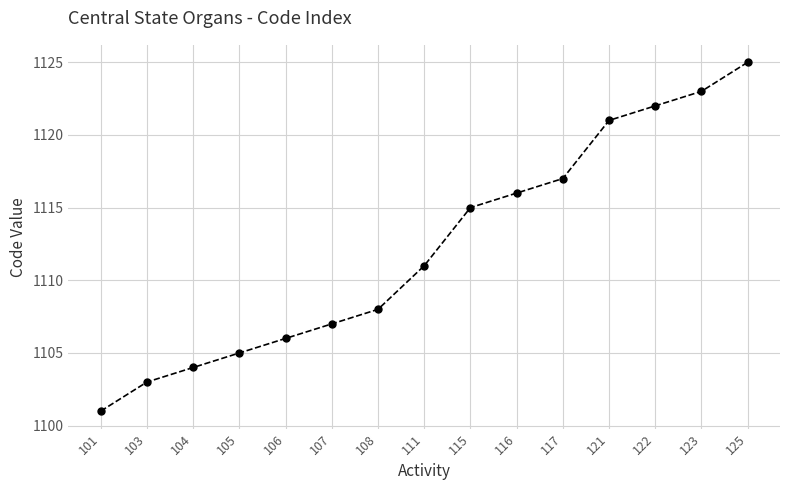

The value at 121 is 1121. True or false?

True